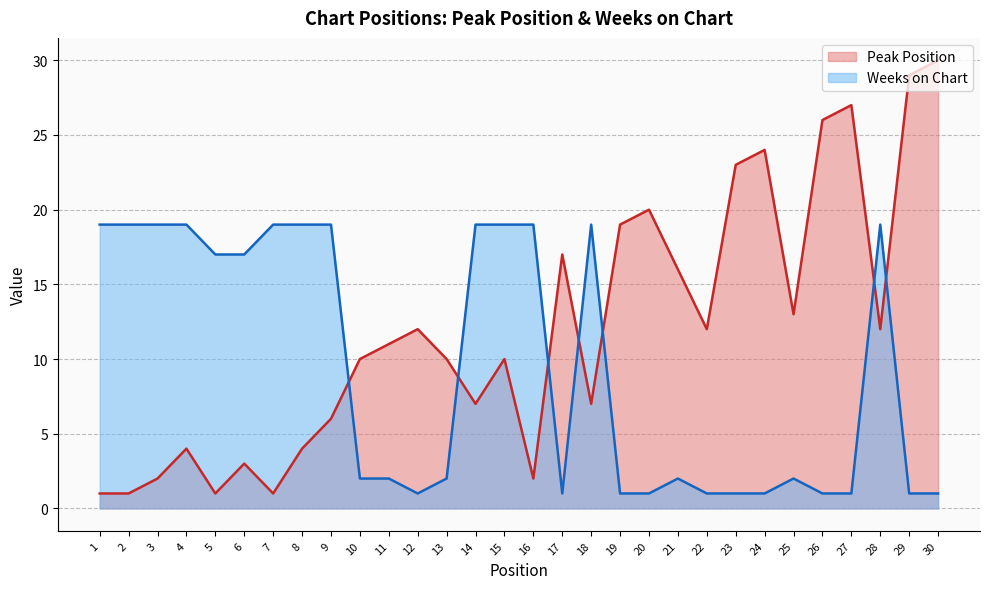

In Peak Position, how many points are lower than both neighbors (excluding endpoints)?

8